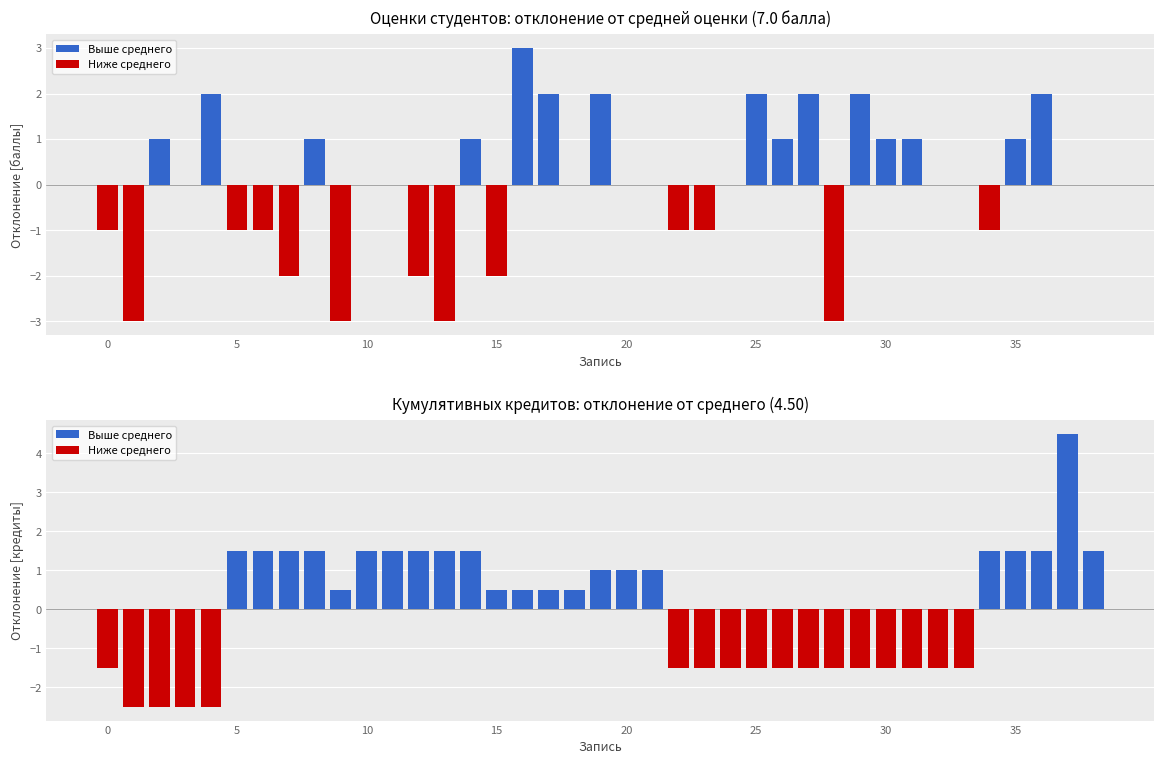

What is the difference between the maximum and second lowest values in the Выше среднего series?

4.5